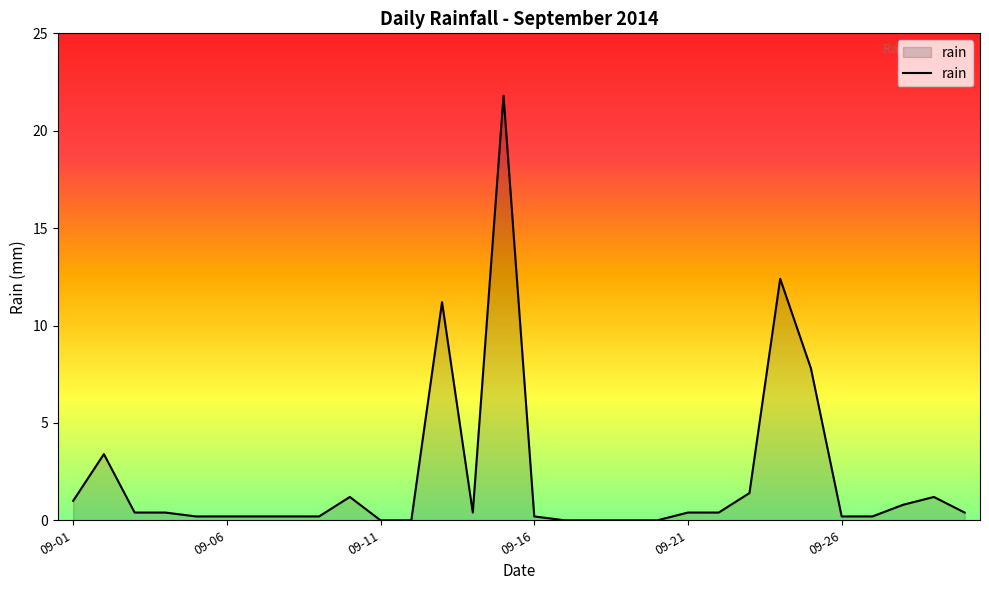

What is the difference between the maximum and minimum values?

21.8